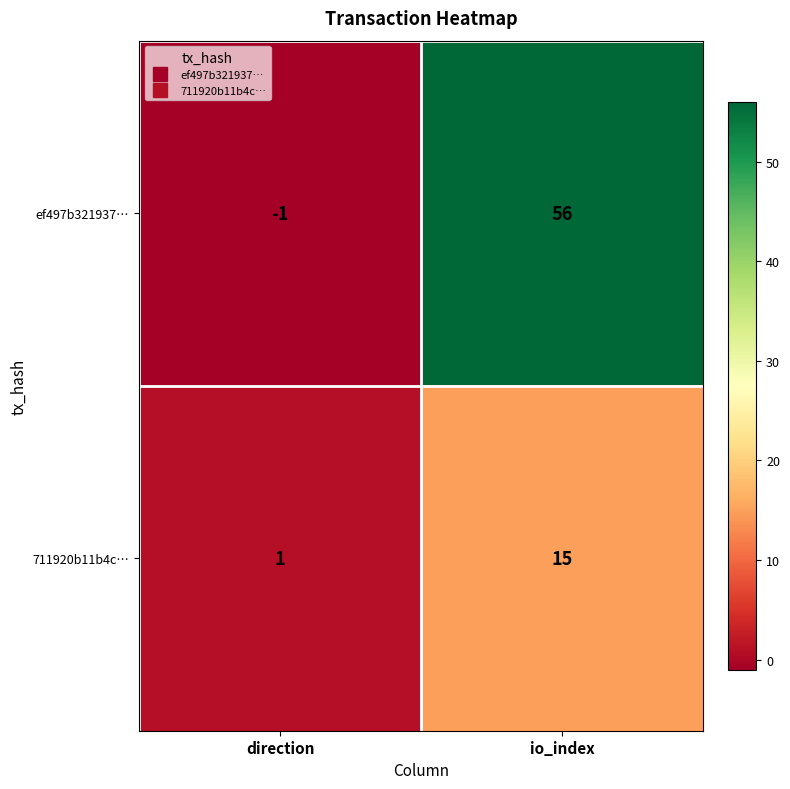

What is the approximate value of ef497b321937… at io_index, to the nearest 5?

55